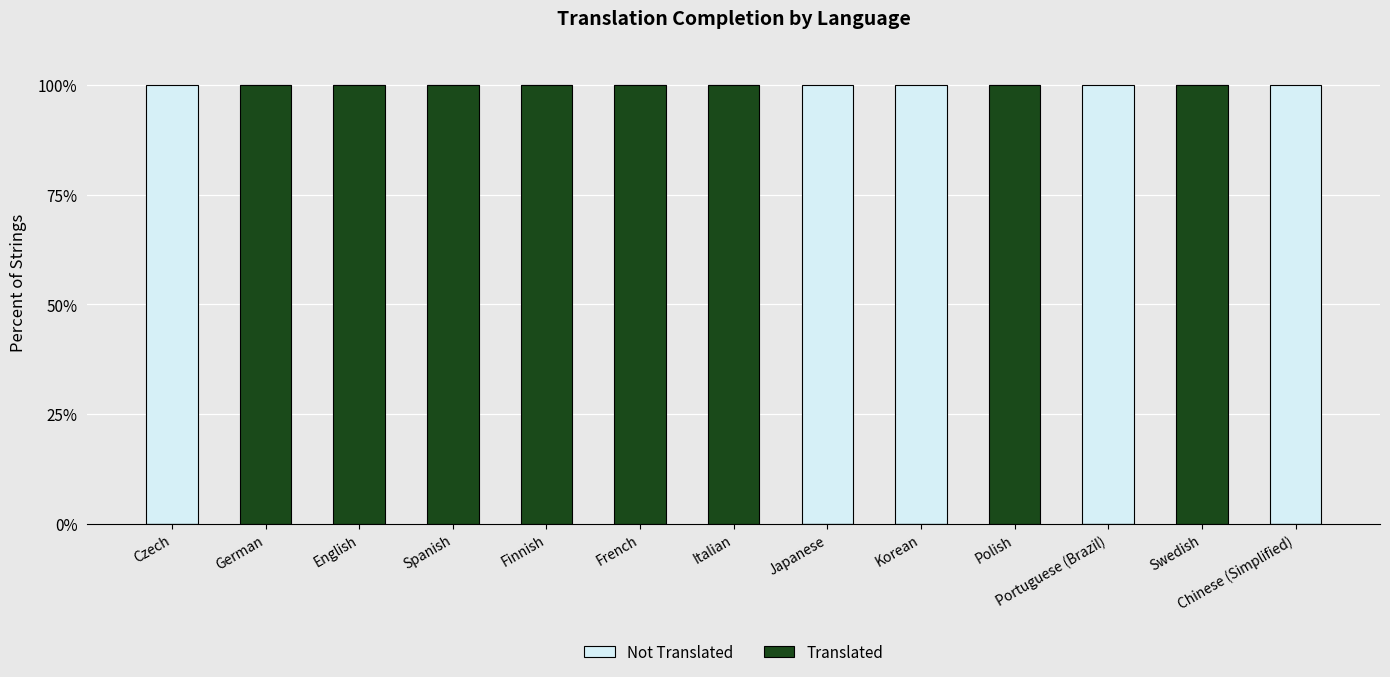

The Translated series shows 66 at English. True or false?

False